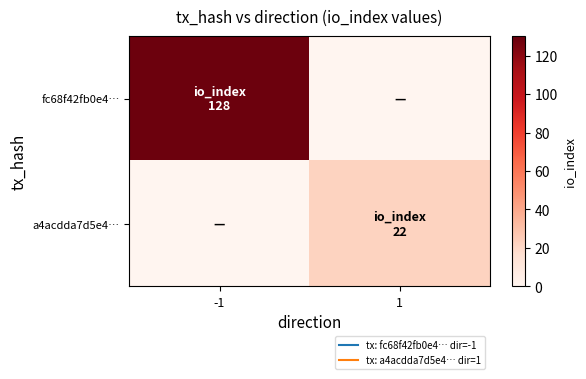

Which category has the lowest value across all series?

1